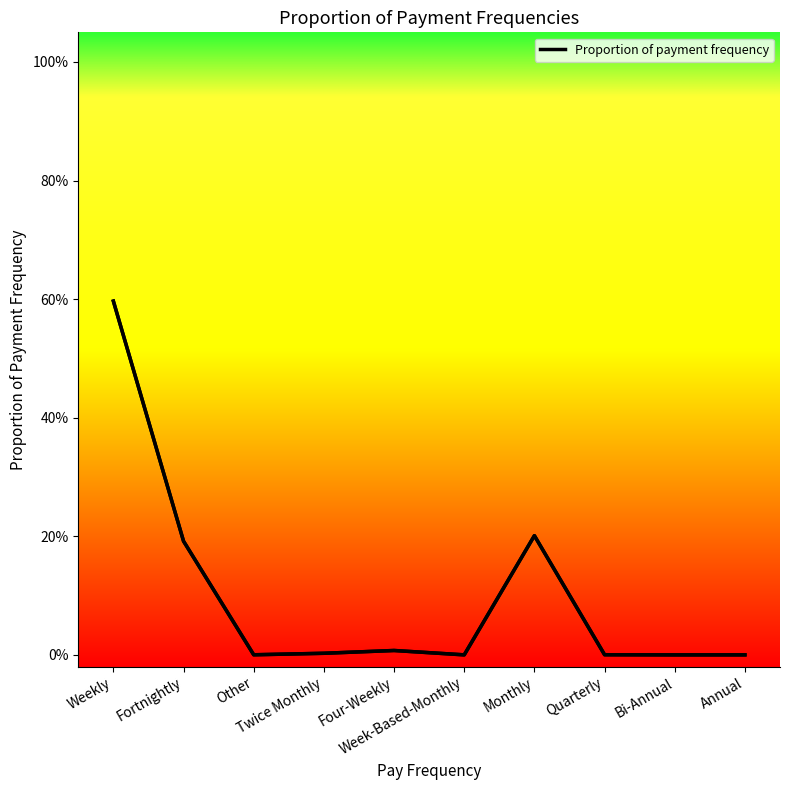

Is it true that the value at Fortnightly is 0.1?

False